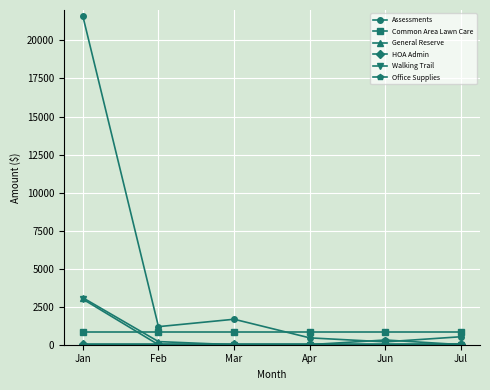

Is the value of Office Supplies at Feb greater than the value of Assessments at Apr?

No